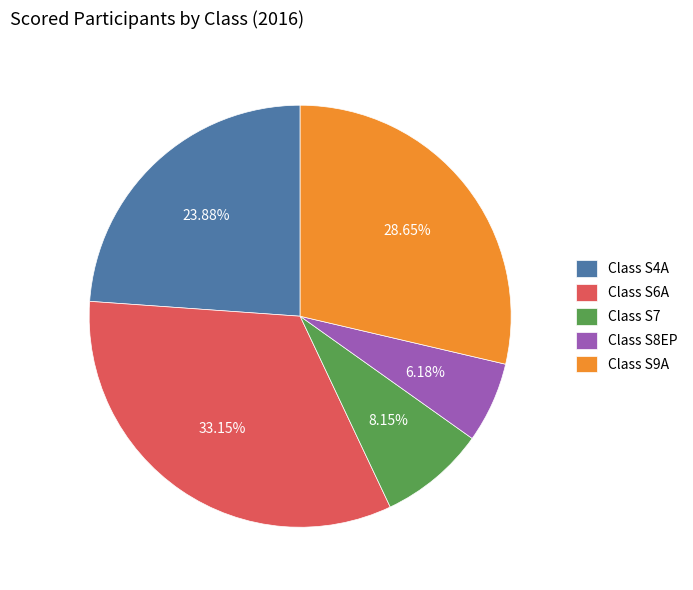

What is the total percentage of Class S7 and Class S9A?

36.8%